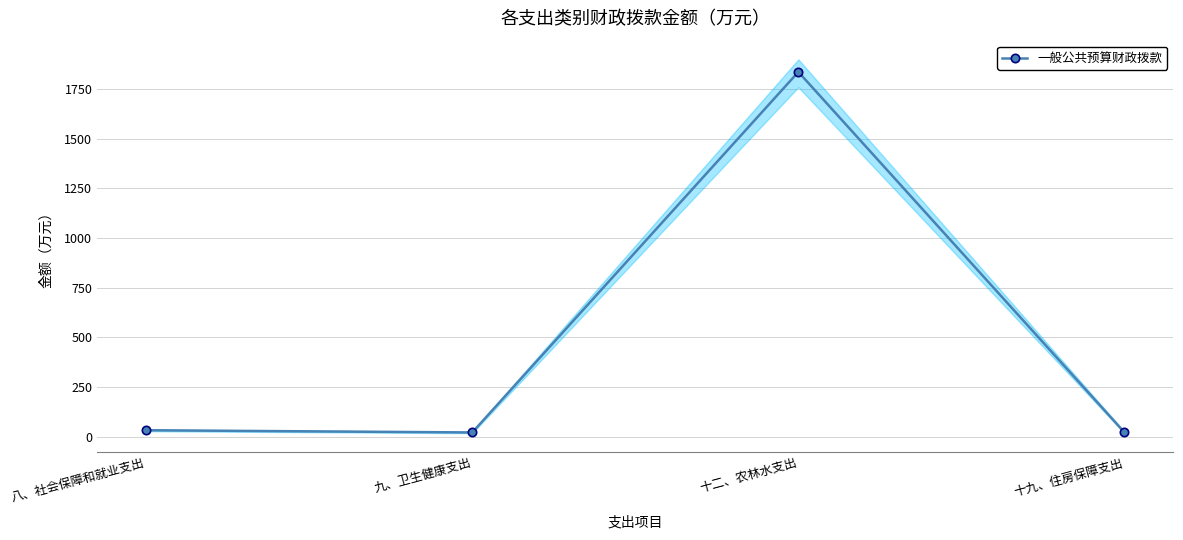

What is the minimum value shown in the chart?

21.7